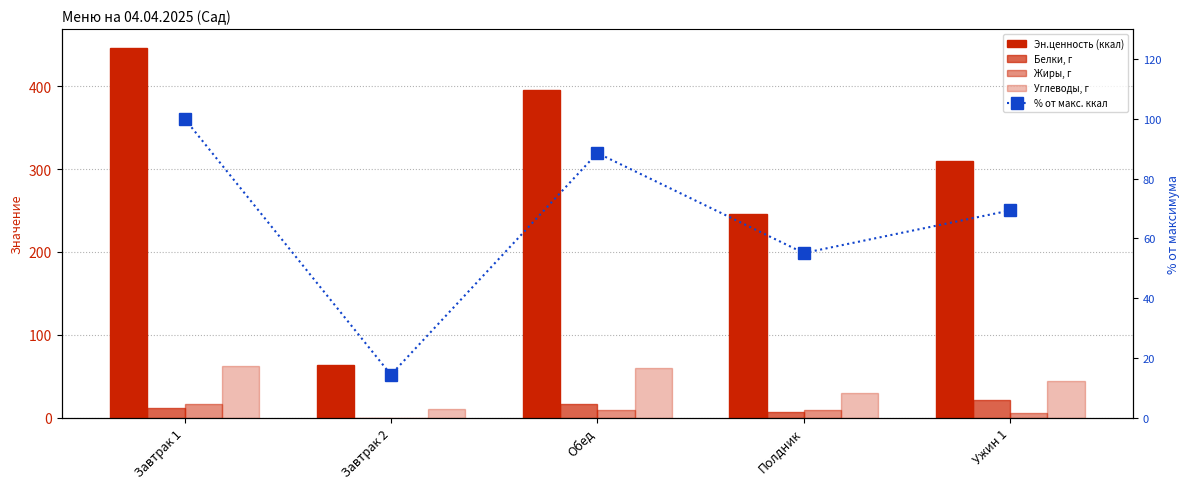

What is the label of the 3rd bar from the right?

Обед